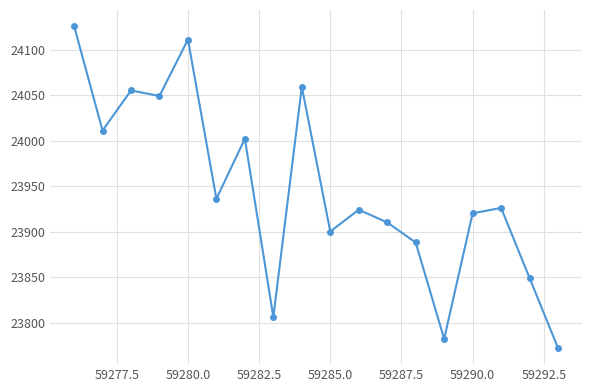

What is the difference between the second highest and second lowest values?

329